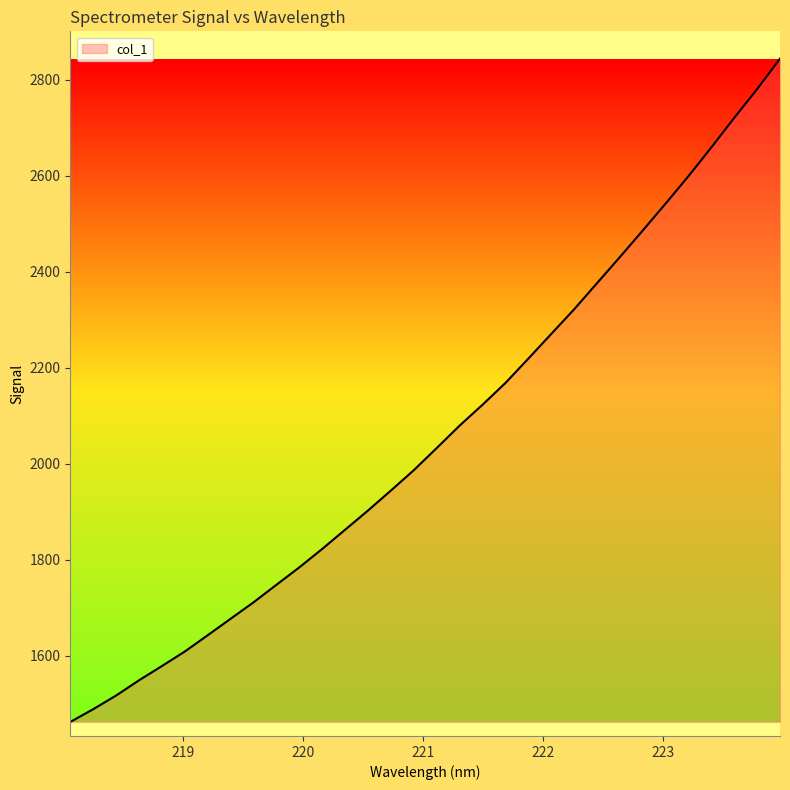

What is the smallest value displayed?

1461.7